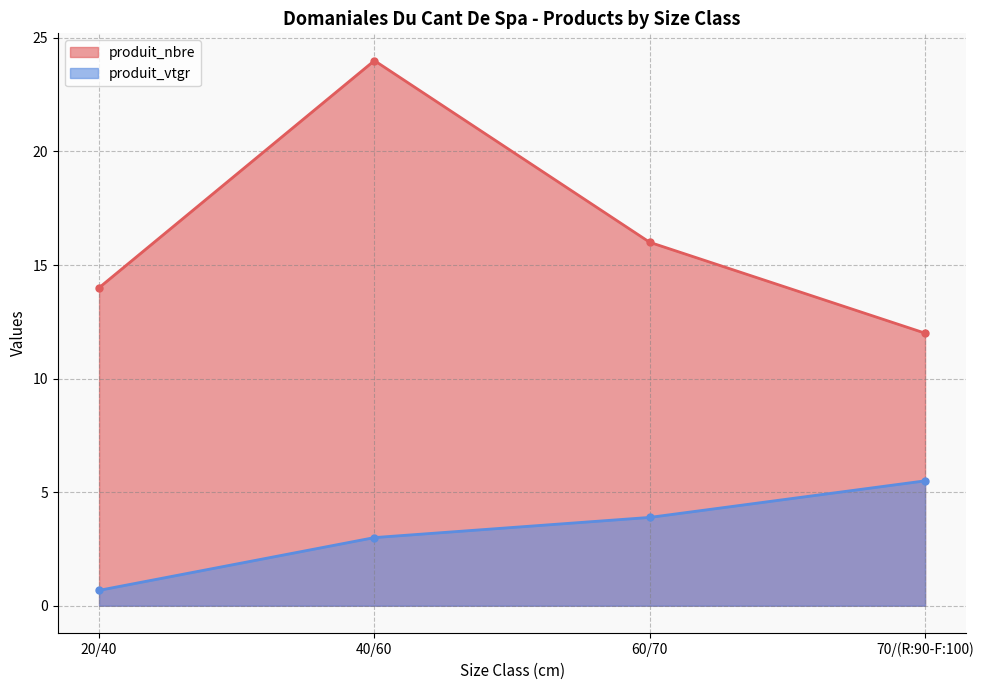

What is the label of the 2nd point from the right?

60/70